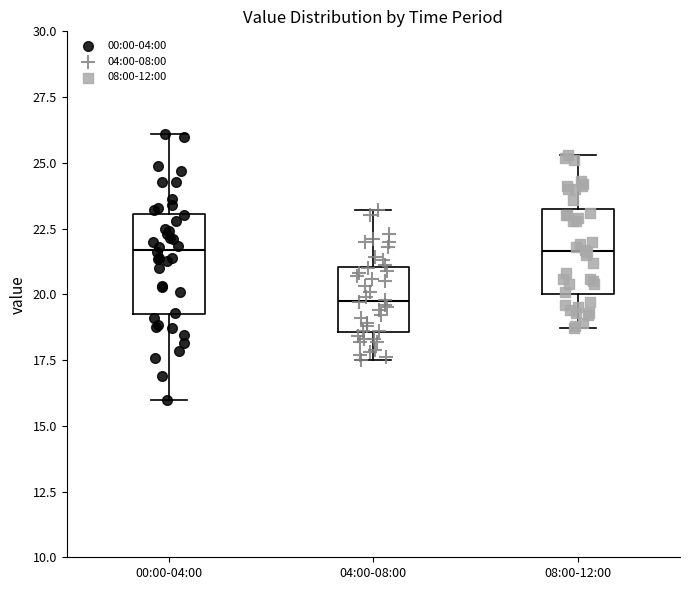

Which box is the tallest, from its lower edge to its upper edge?

00:00-04:00